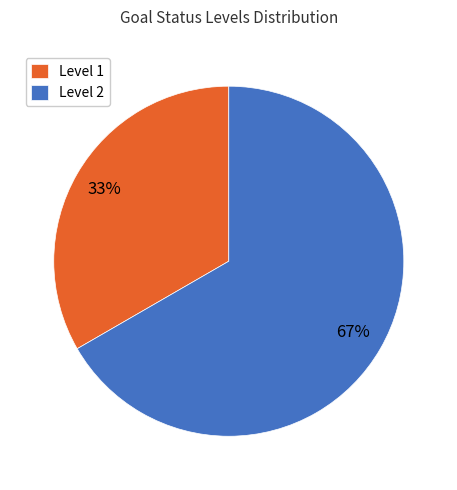

To the nearest percent, what is the average slice percentage?

50%